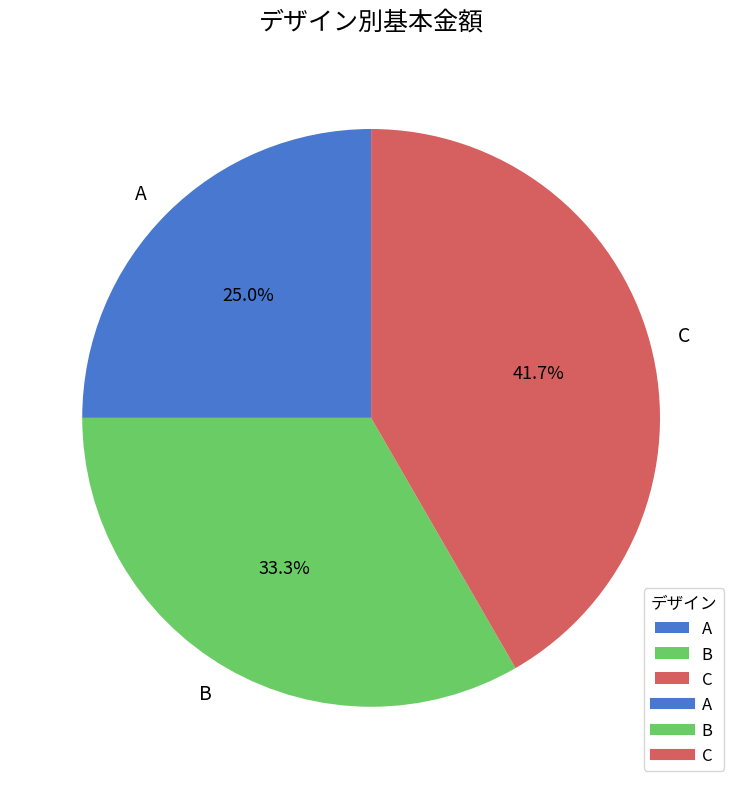

How many slices are in this pie chart?

3